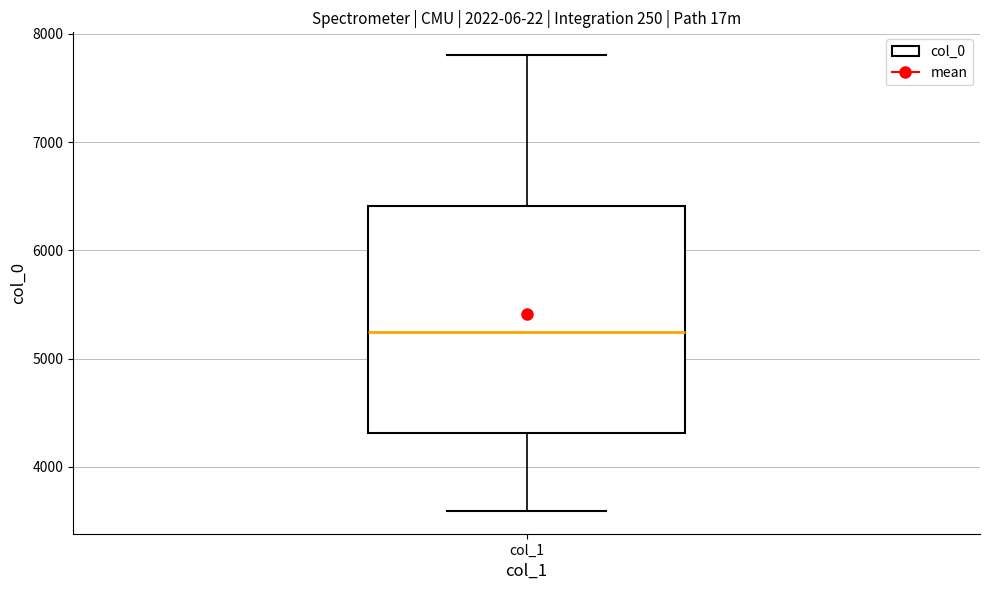

Read this box plot against the y-axis: the position of the median line, the range covered by the box, and the ends of both whiskers. The values are not printed on the chart, so give them approximately, as read against the axis.

median 5300, box 4300 to 6400, whiskers 3600 to 7800